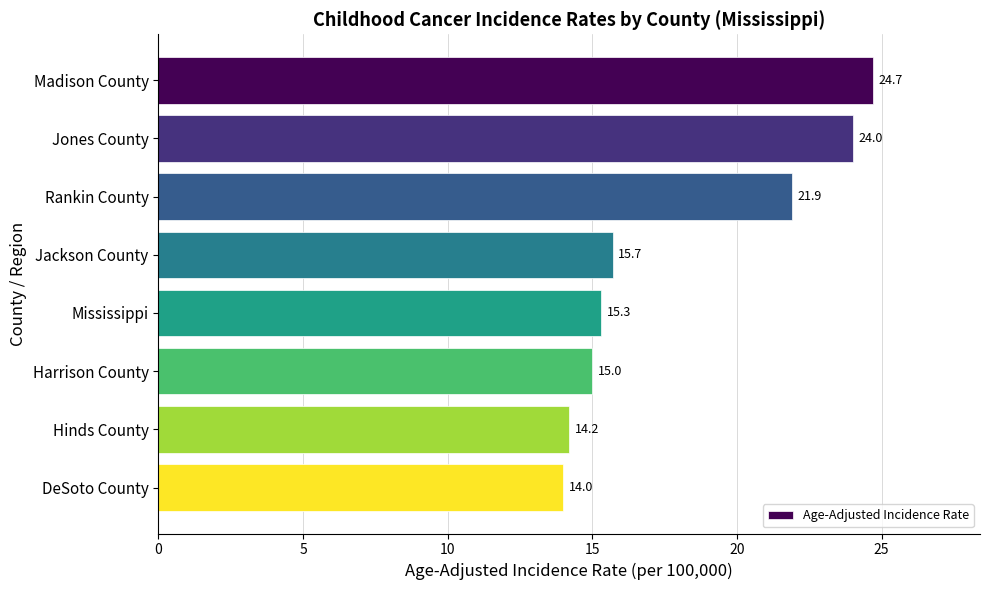

What is the label of the 7th bar from the bottom?

Jones County